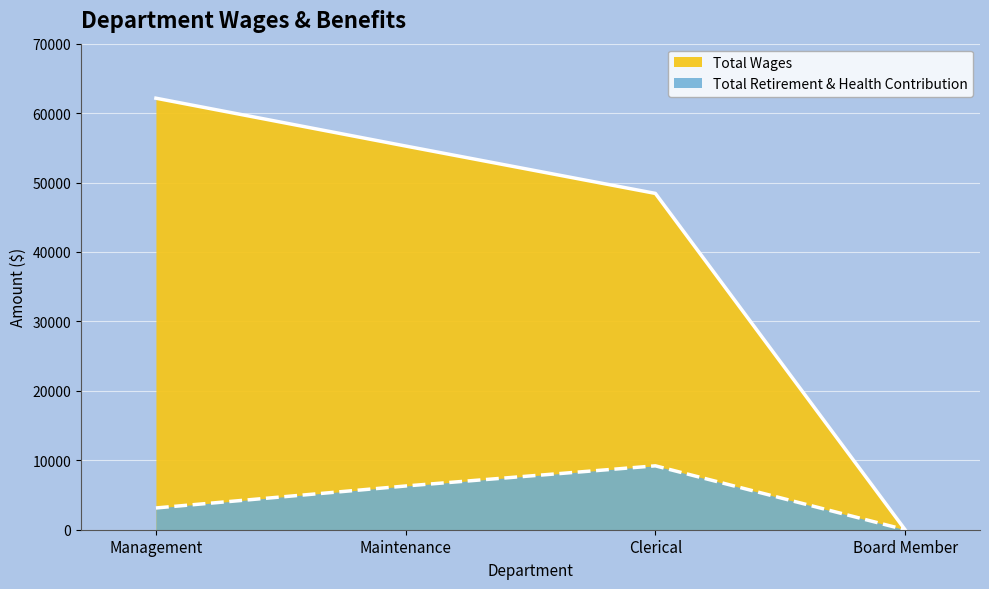

The Total Wages series shows 11643 at Clerical. True or false?

False